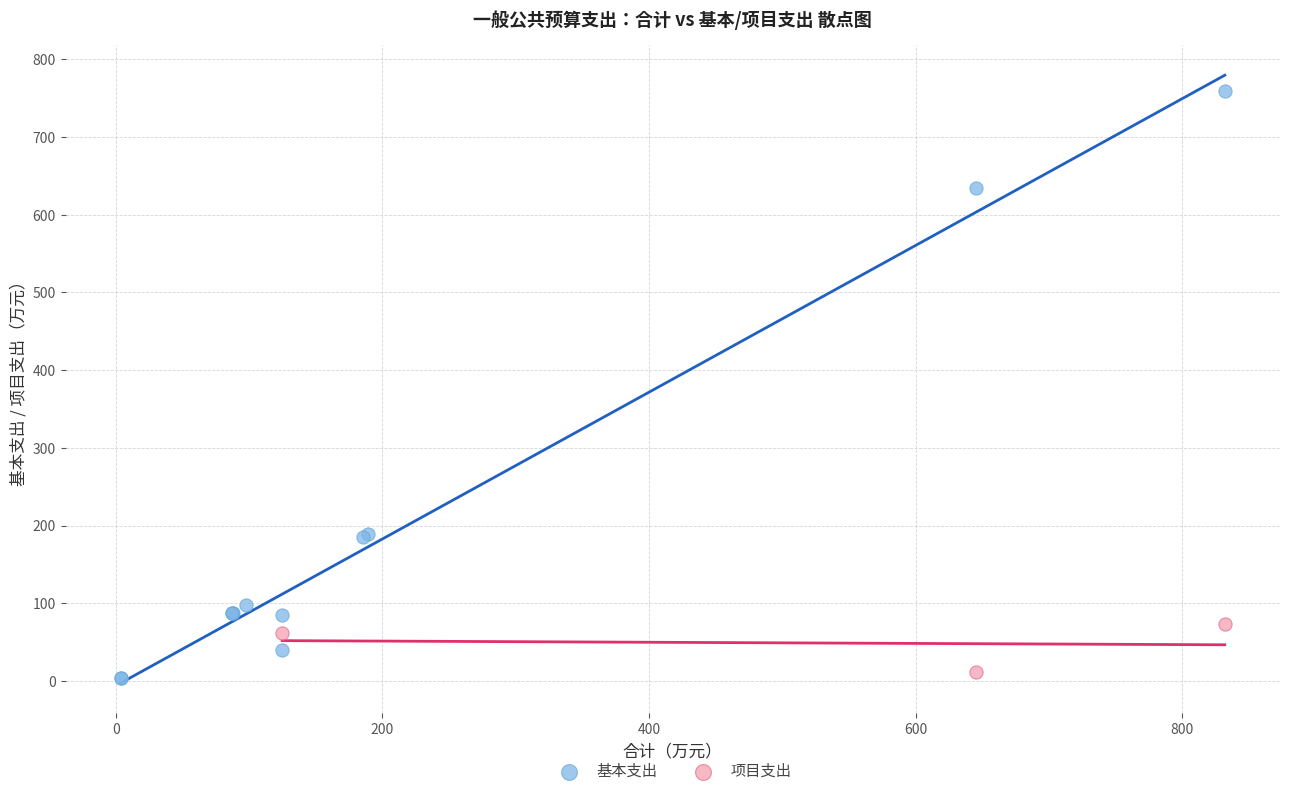

Which series contains the highest Y value?

基本支出